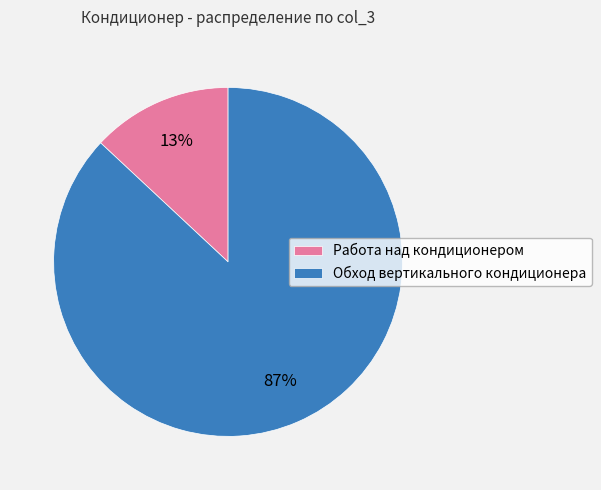

Is the sum of Обход вертикального кондиционера and Работа над кондиционером greater than half?

Yes